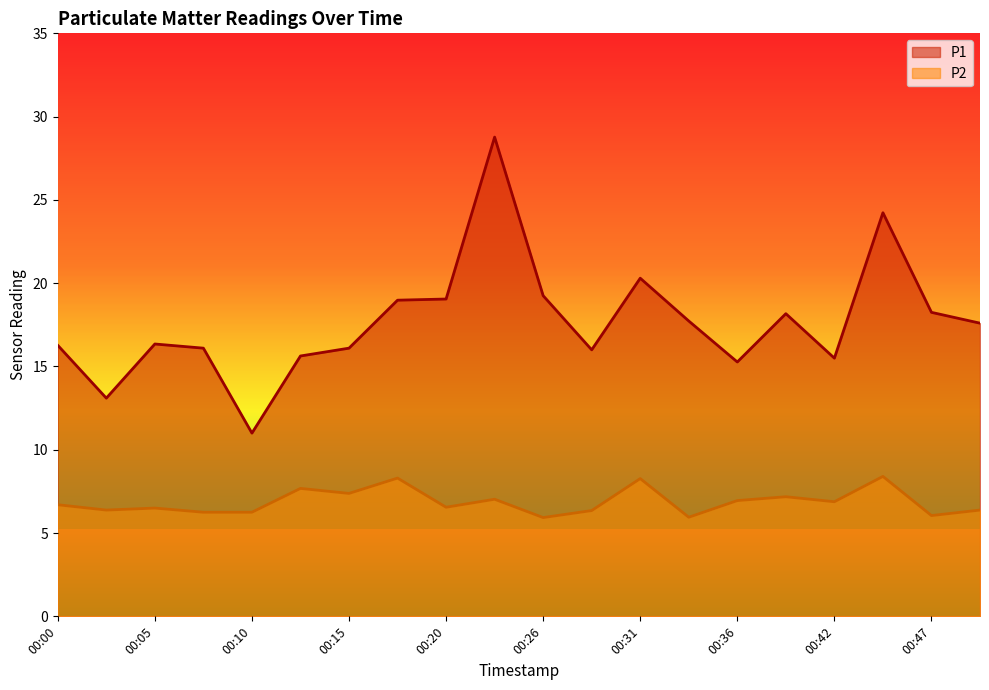

At how many categories does at least one series exceed 21?

2